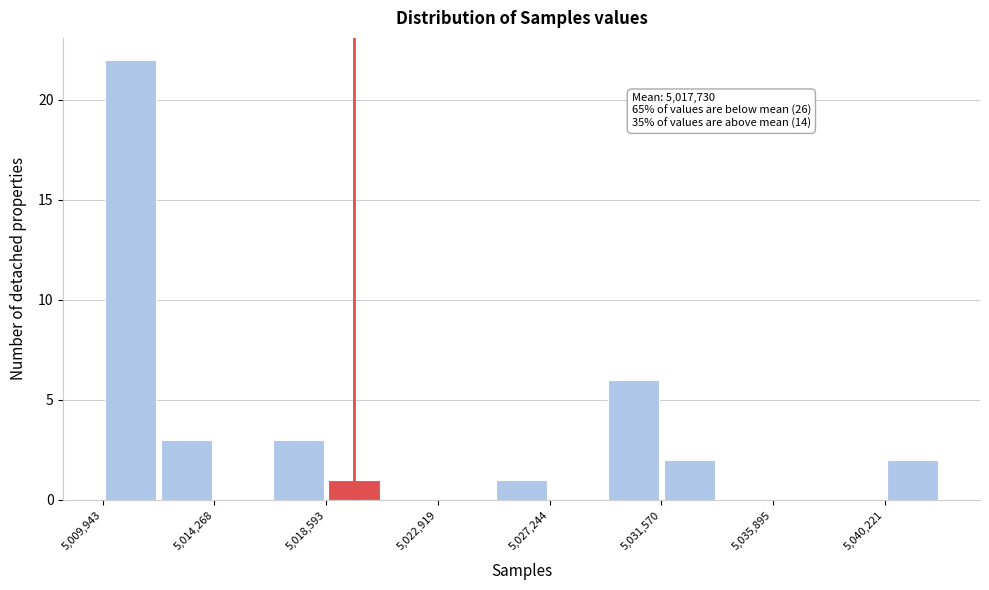

Which range on the x-axis has the tallest bar?

5010000 to 5012000